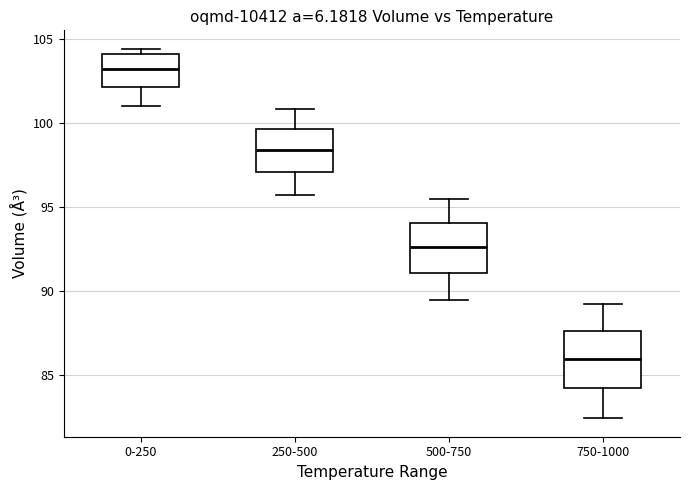

Where is the lower edge of the box for 0-250 on the y-axis? The values are not printed on the chart, so give them approximately, as read against the axis.

102.0